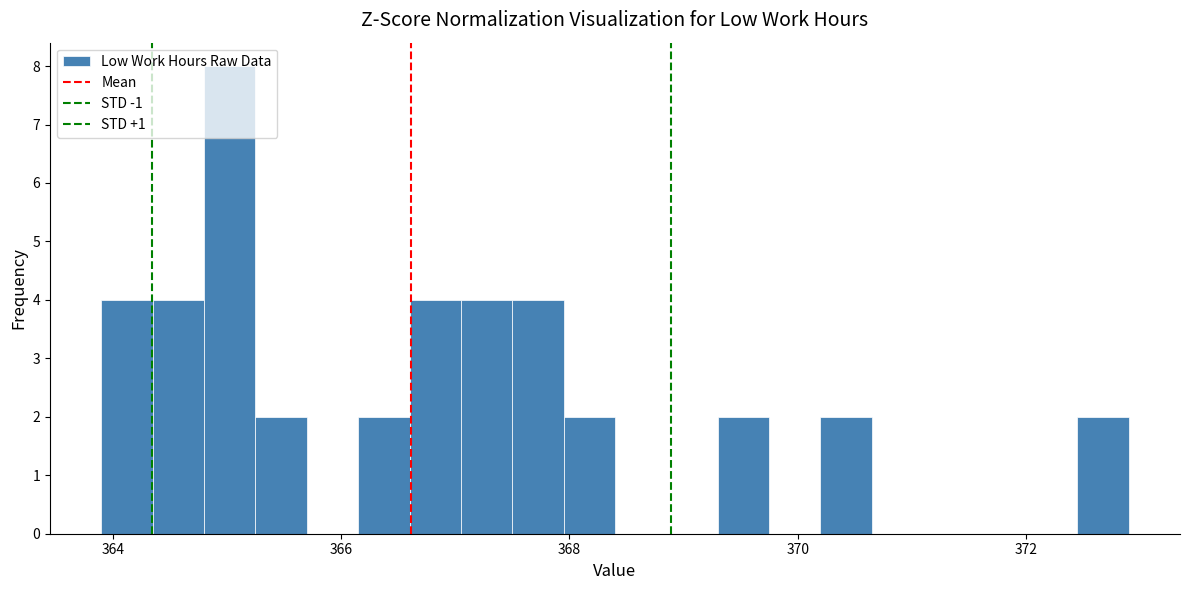

Around what value on the x-axis is the tallest bar? Give the approximate position of its centre, as read against the axis.

365.0